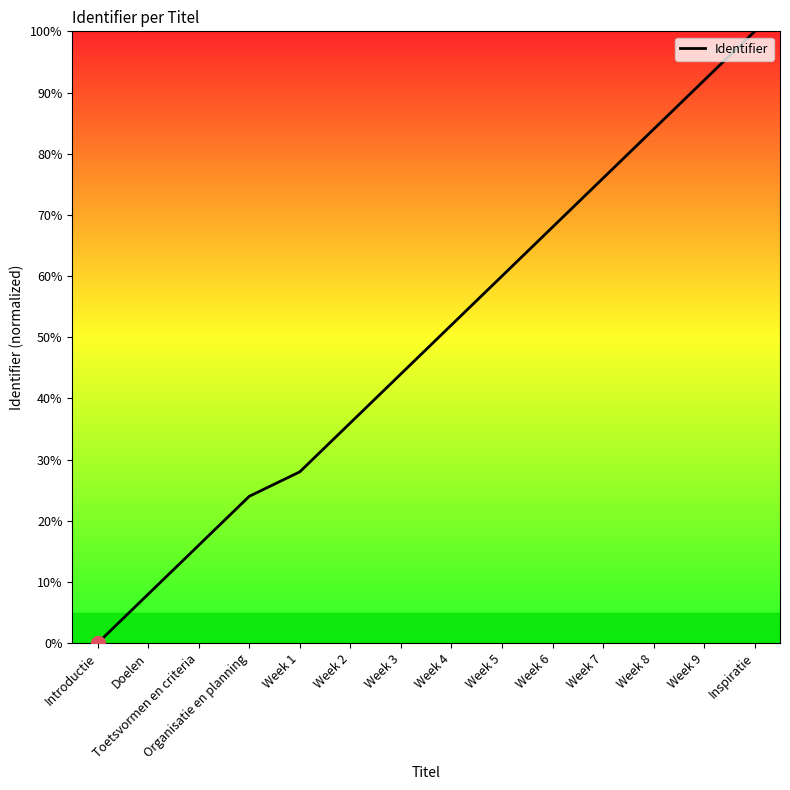

What is the greatest value displayed?

100.0